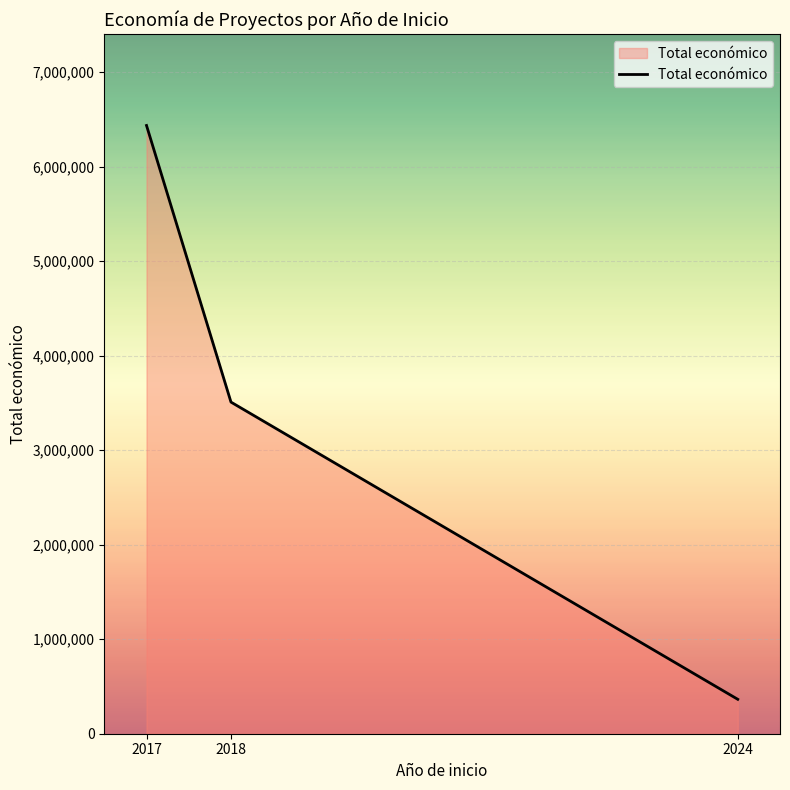

What is the sum of the values at 2017 and 2024?

6798306